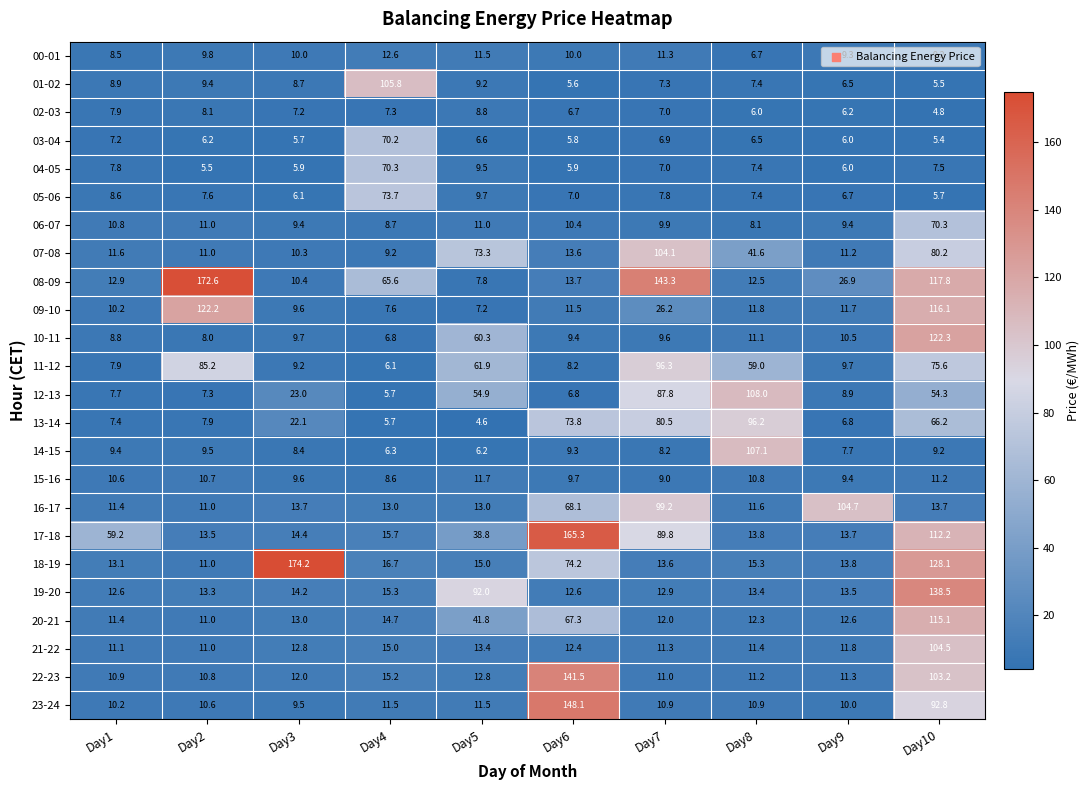

At how many categories does at least one series exceed 77?

9